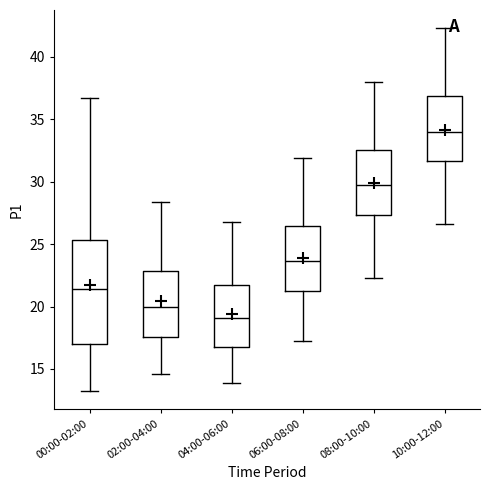

Which box's median line is the lowest?

04:00-06:00